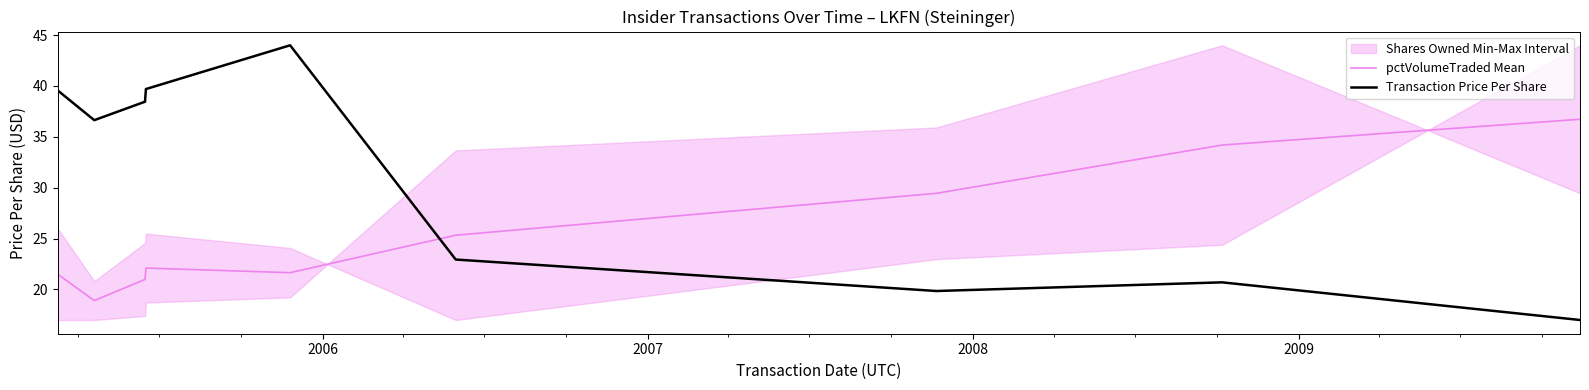

True or false: pctVolumeTraded Mean and Transaction Price Per Share cross at least once.

True